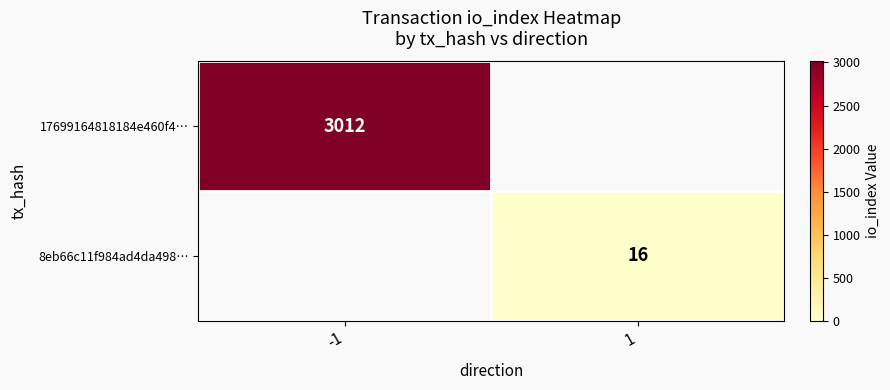

Which has a higher value, 1 or -1?

-1